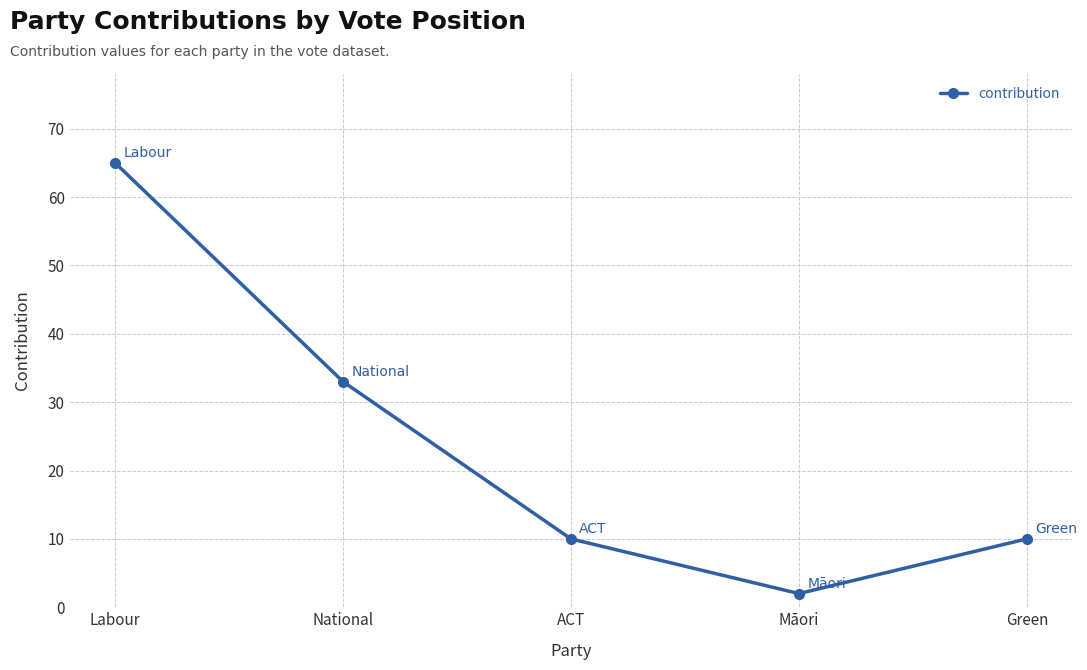

Reading left to right, extract all data points from this chart.

65	33	10	2	10